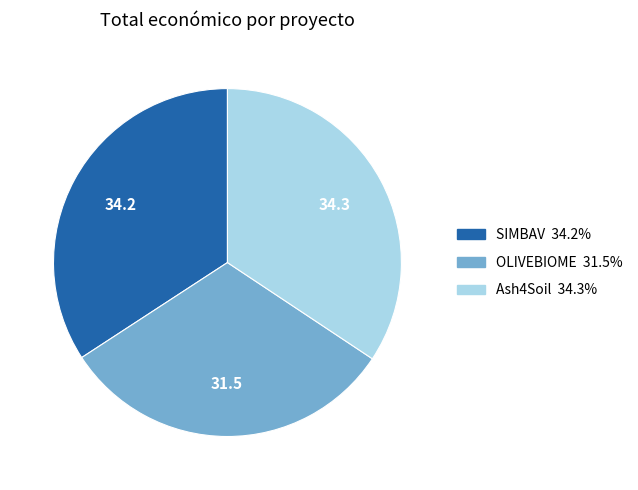

Which slice is the smallest?

OLIVEBIOME